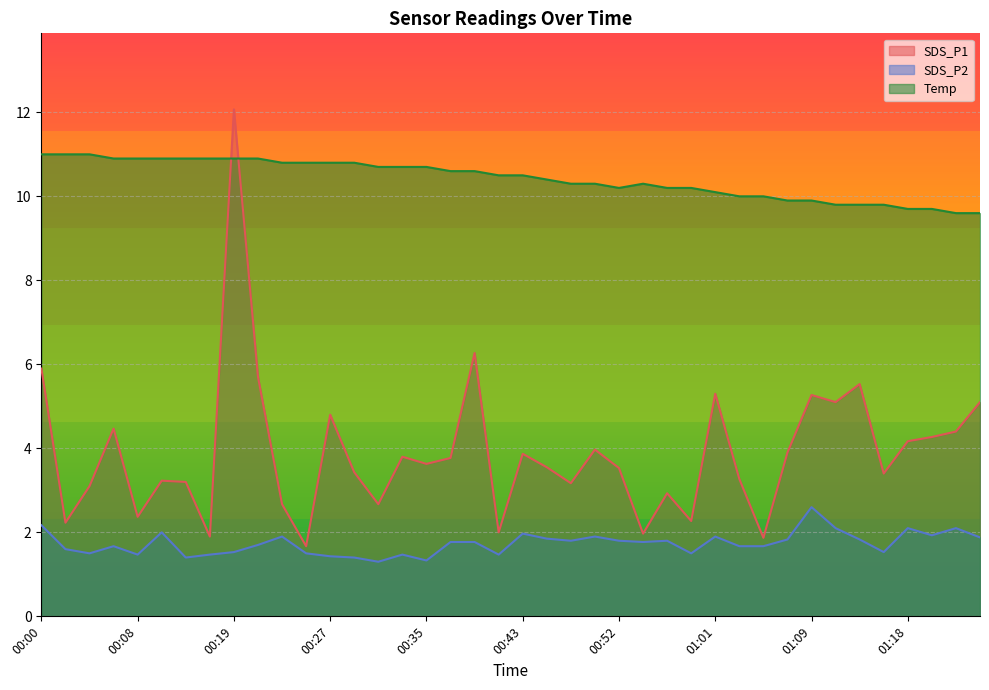

List the series in order of their overall mean, highest first.

Temp, SDS_P1, SDS_P2